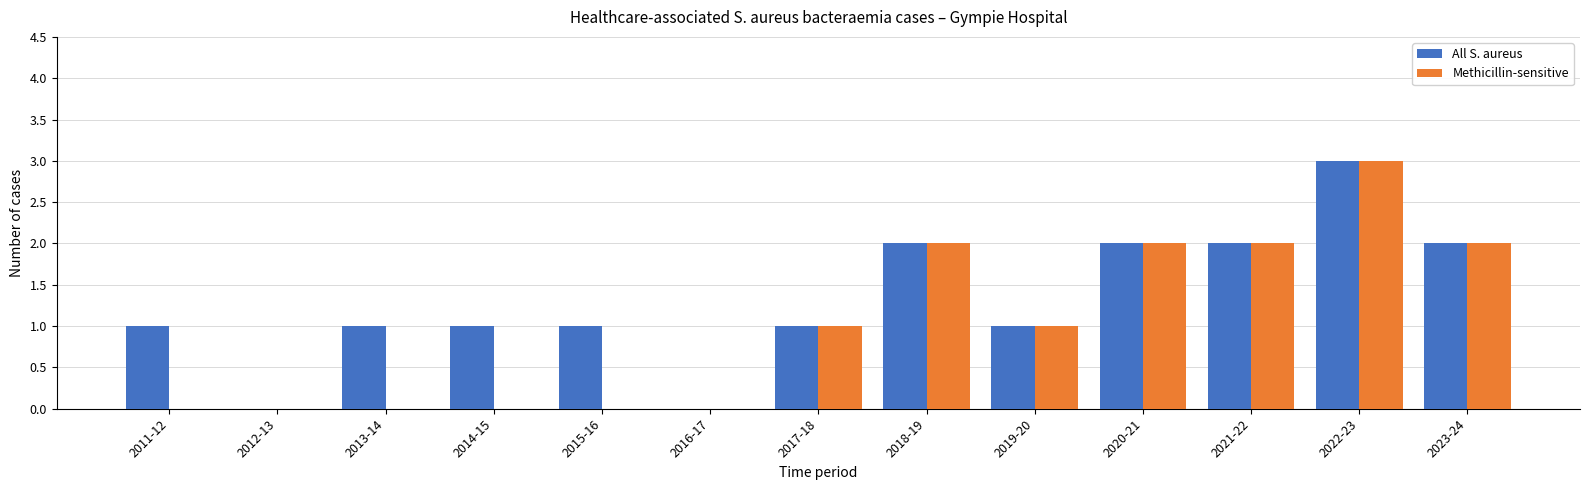

The value of Methicillin-sensitive at 2015-16 is 0. True or false?

True